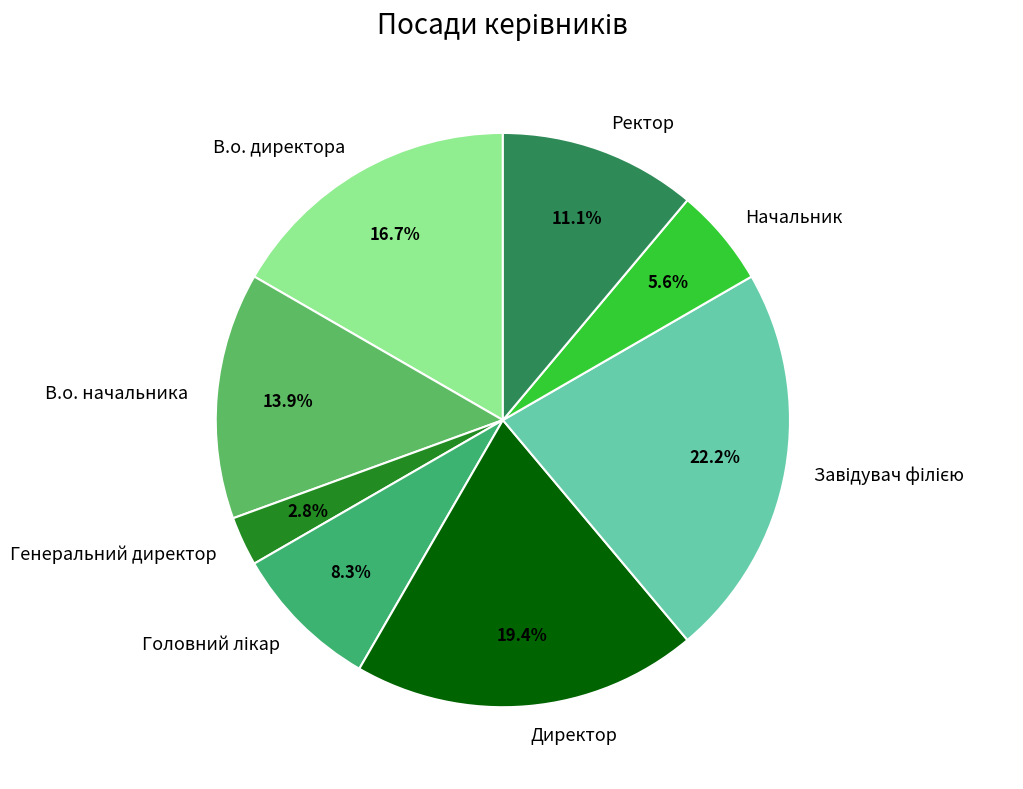

Combined, do Директор and В.о. начальника account for over 50%?

No